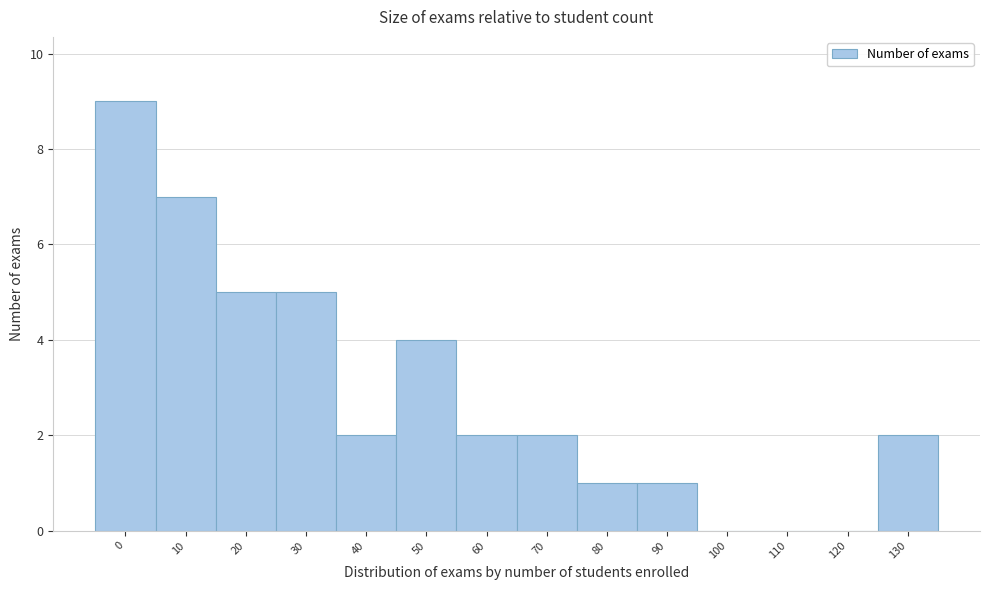

Reading right to left, transcribe all the data shown in this chart.

130=2	120=0	110=0	100=0	90=1	80=1	70=2	60=2	50=4	40=2	30=5	20=5	10=7	0=9